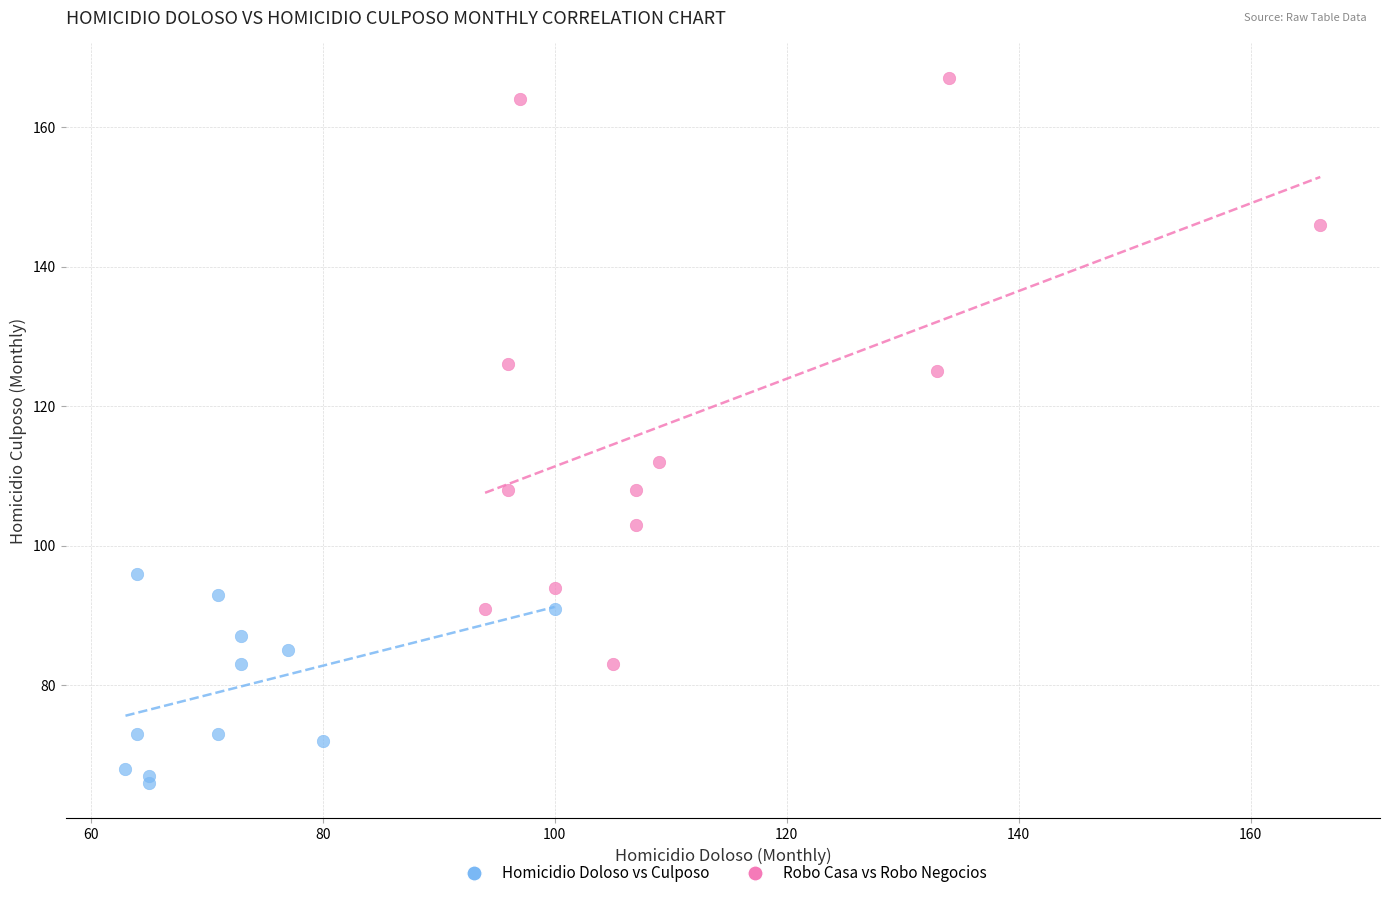

Which series reaches the minimum Y coordinate?

Homicidio Doloso vs Culposo